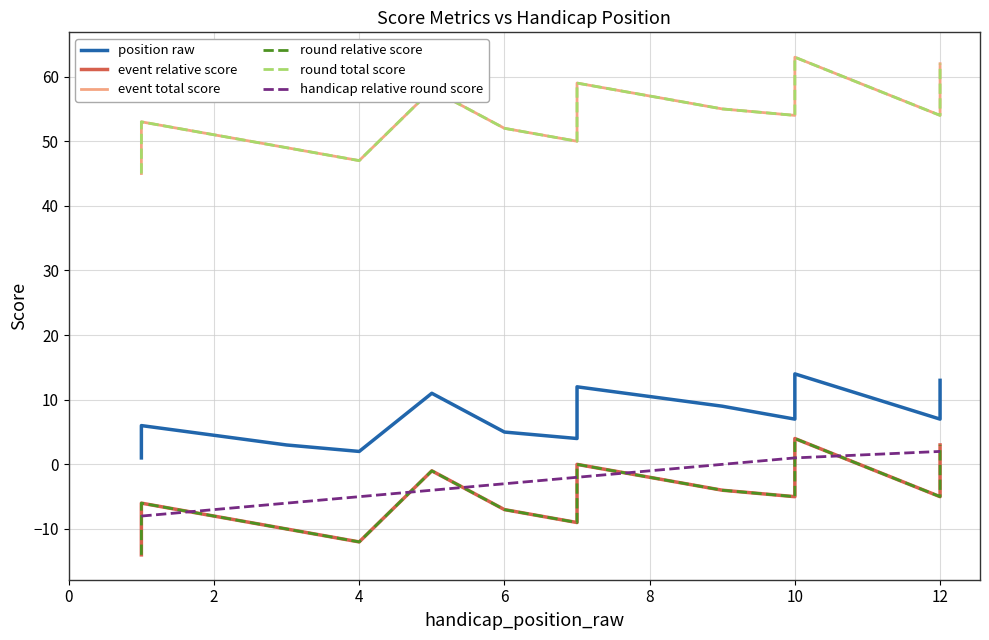

Count the handicap relative round score values in the range -5 to 1.

8